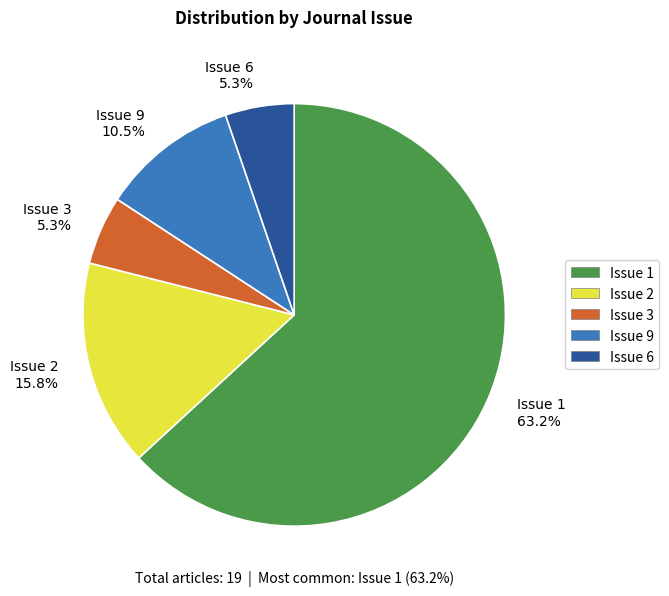

Is there any slice that represents more than half of the pie?

Yes